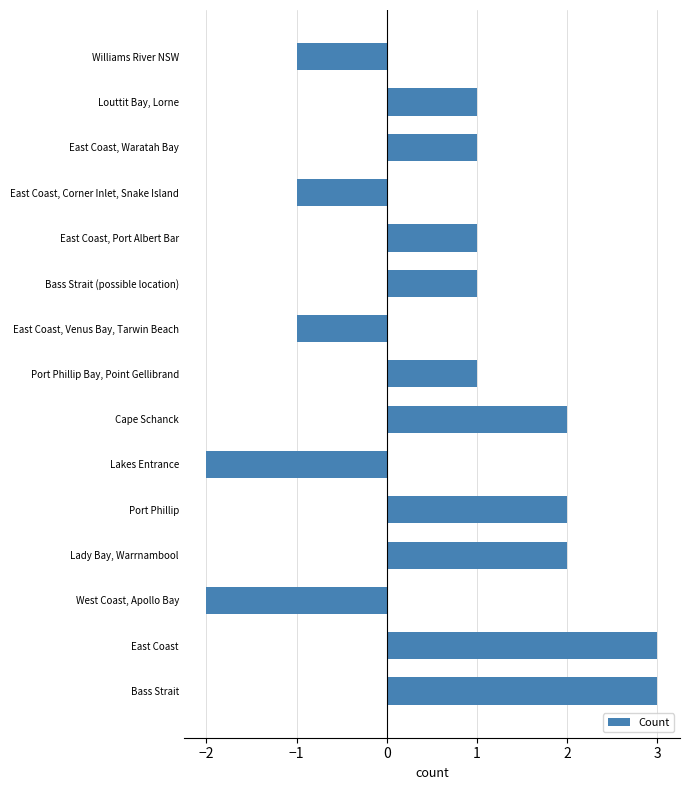

Reading bottom to top, transcribe all the data shown in this chart.

3	3	-2	2	2	-2	2	1	-1	1	1	-1	1	1	-1